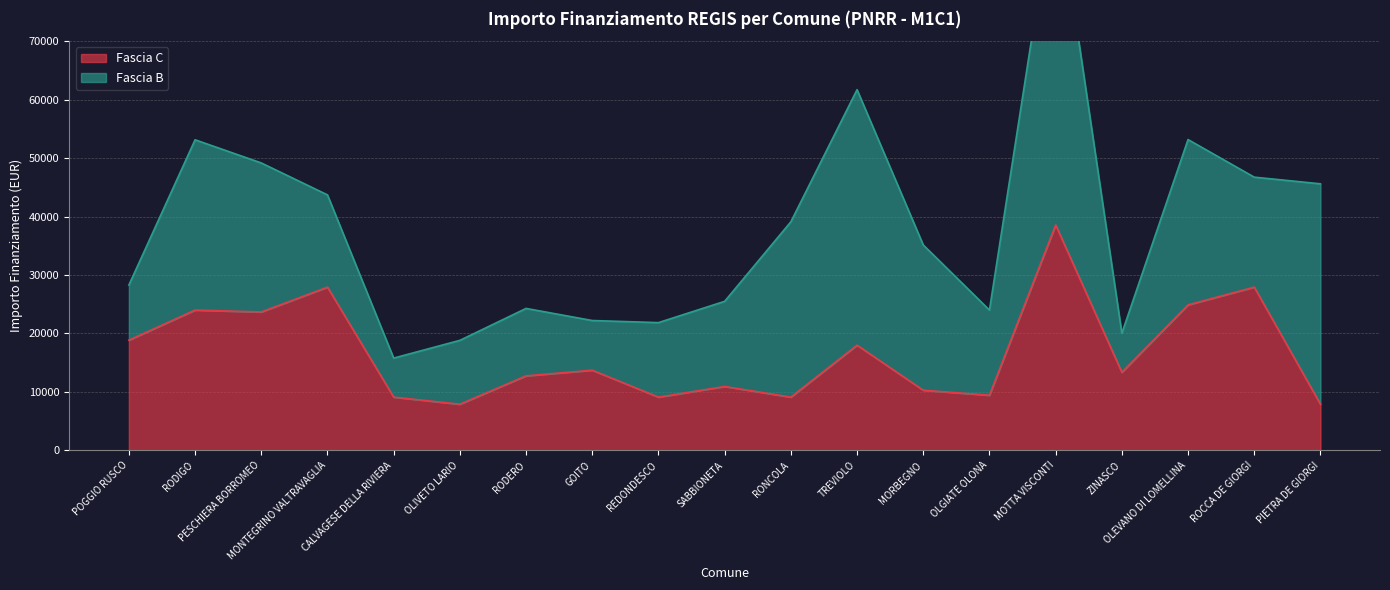

What is the sum of the values at RODERO and MORBEGNO?

23031